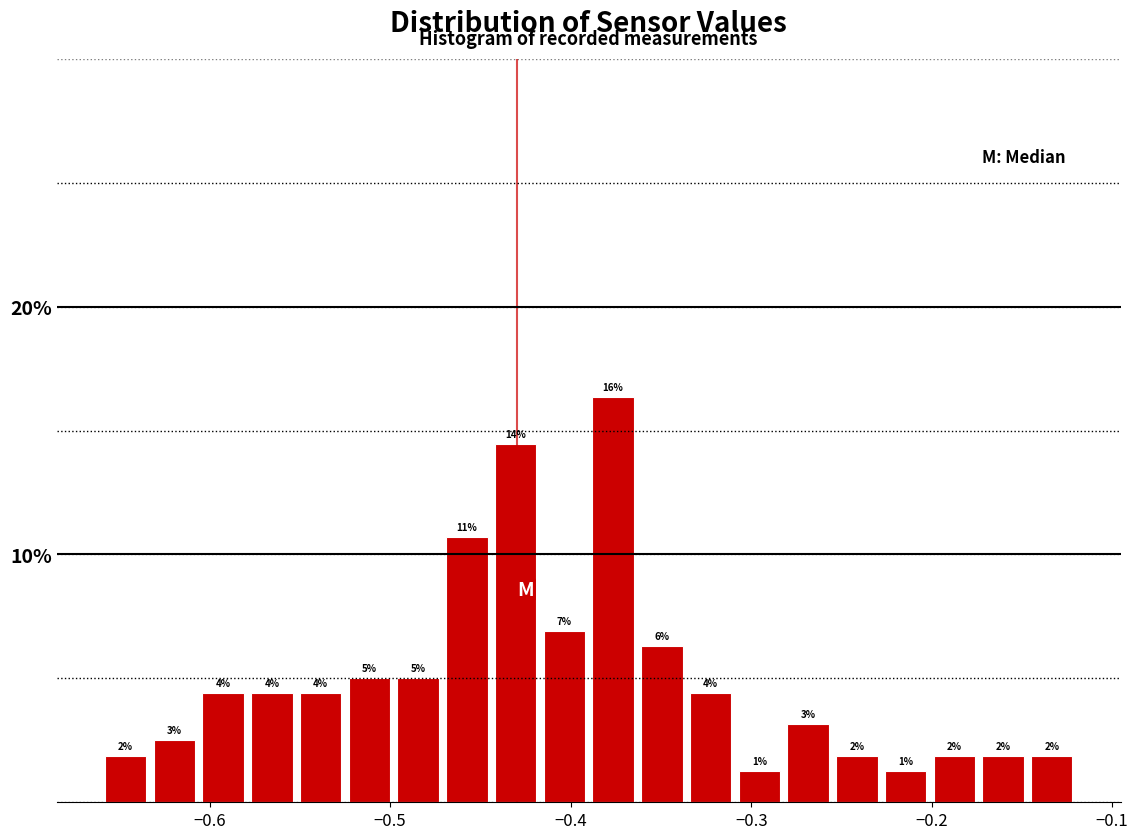

Read against the x-axis, roughly where is the centre of the tallest bar?

-0.38